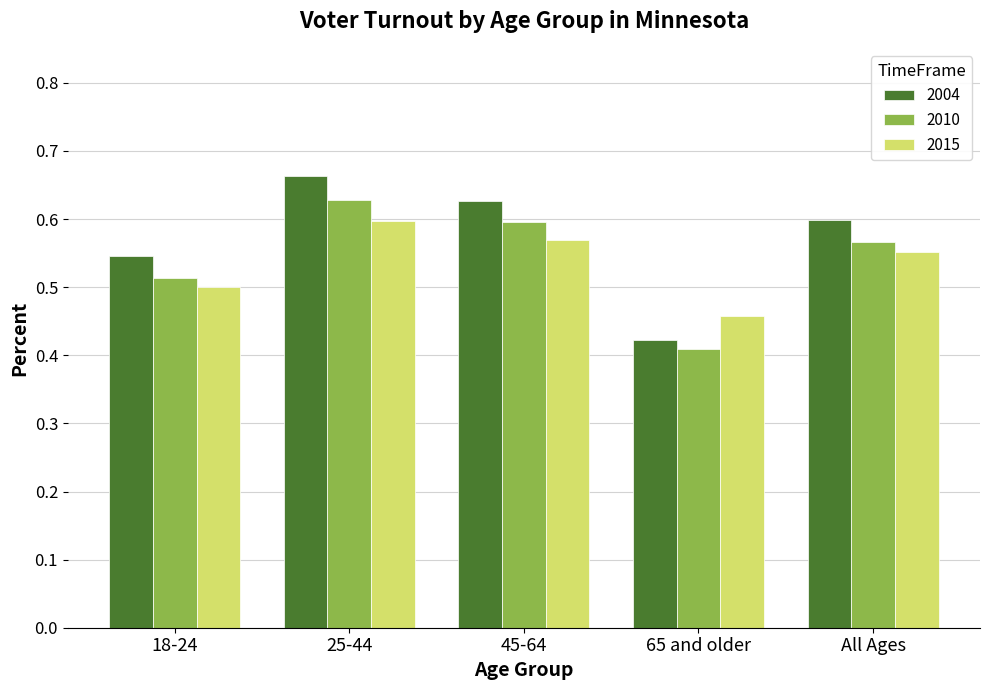

True or false: 2015 has a value of 0.5 at 18-24.

True